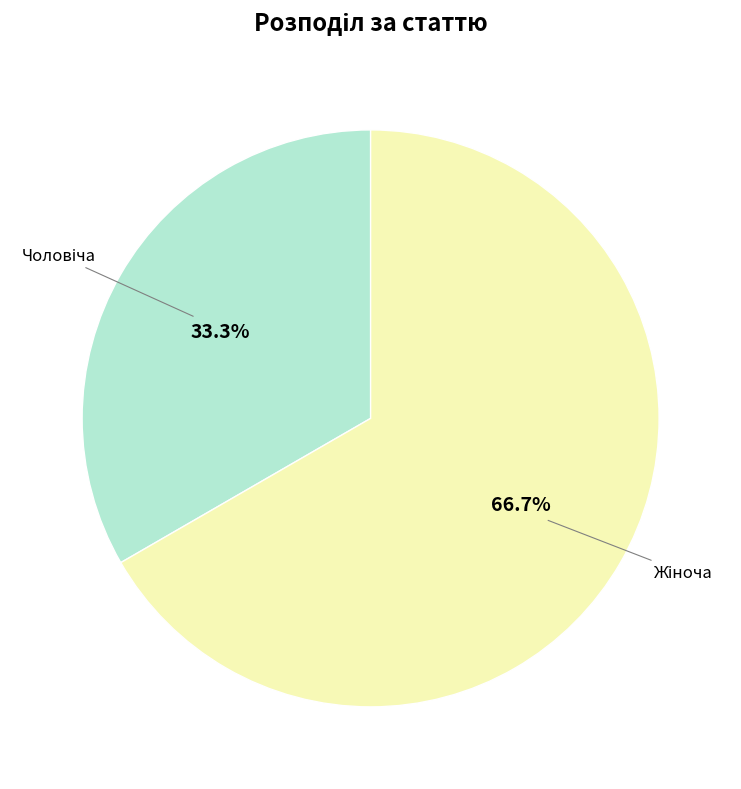

Is there a majority slice in this chart?

Yes